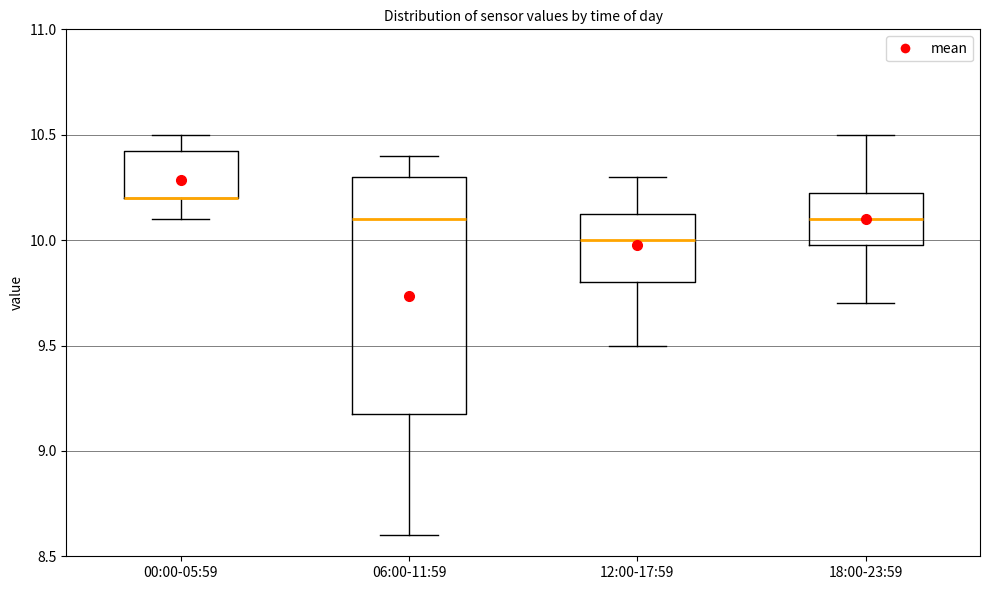

Reading left to right, read every box against the y-axis: the position of its median line, the range the box covers, and the ends of its whiskers. The values are not printed on the chart, so give them approximately, as read against the axis.

00:00-05:59: median 10.20 (drawn on the box's lower edge), box 10.20 to 10.45, whiskers 10.10 to 10.50
06:00-11:59: median 10.10, box 9.20 to 10.30, whiskers 8.60 to 10.40
12:00-17:59: median 10.00, box 9.80 to 10.15, whiskers 9.50 to 10.30
18:00-23:59: median 10.10, box 10.00 to 10.25, whiskers 9.70 to 10.50